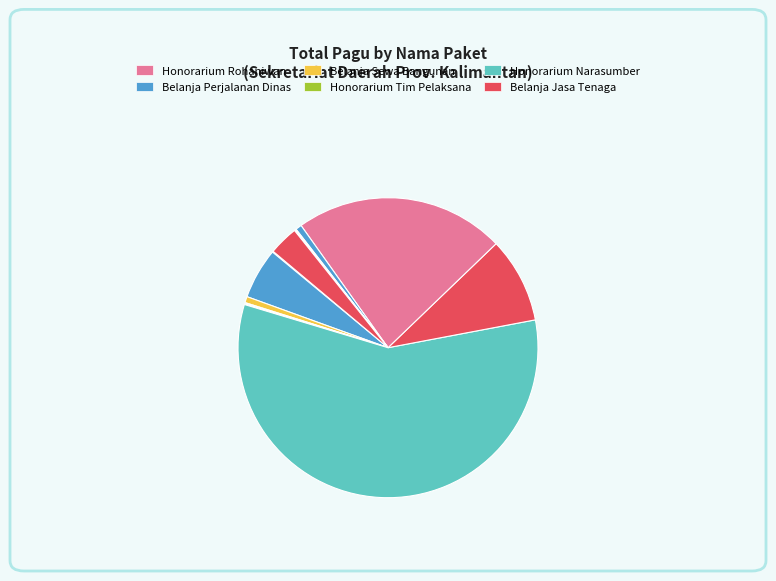

Count the number of slices in the pie.

12